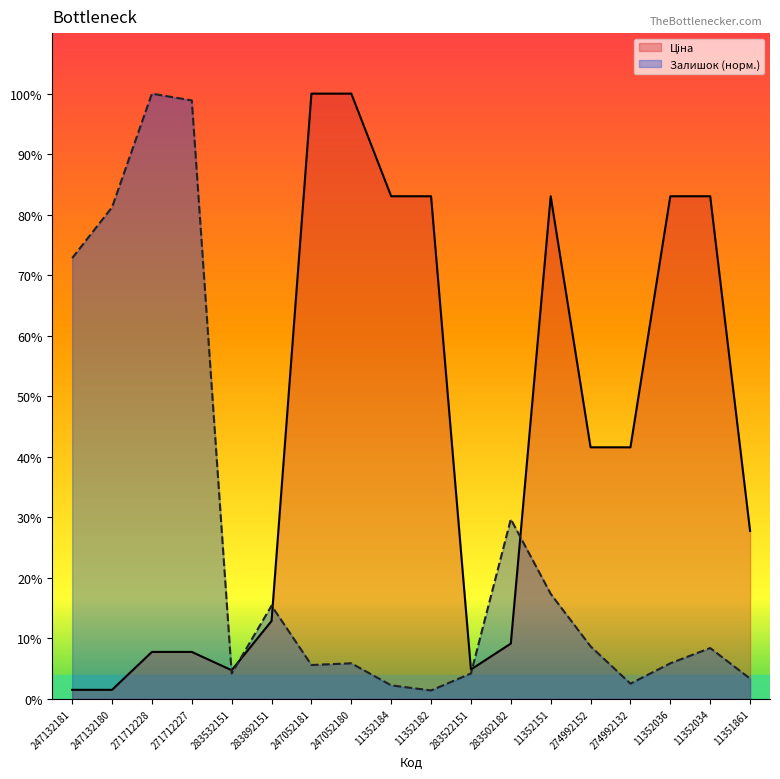

How many values in the Ціна series exceed 3094?

9